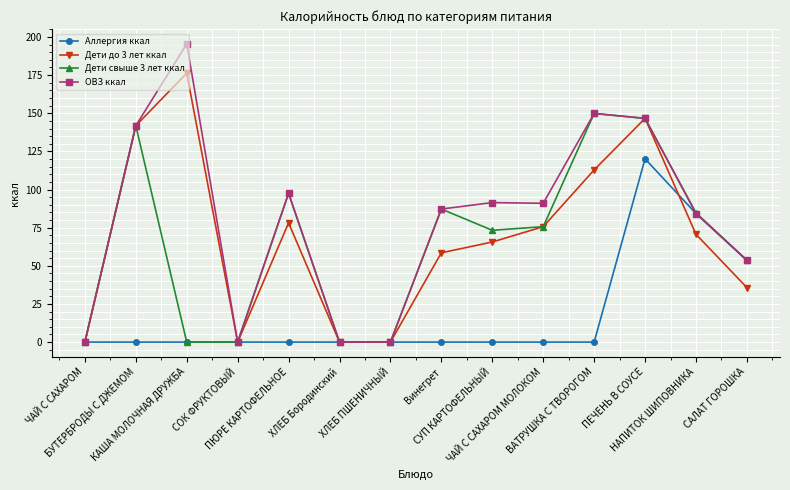

In Дети свыше 3 лет ккал, how many points are higher than both neighbors (excluding endpoints)?

4